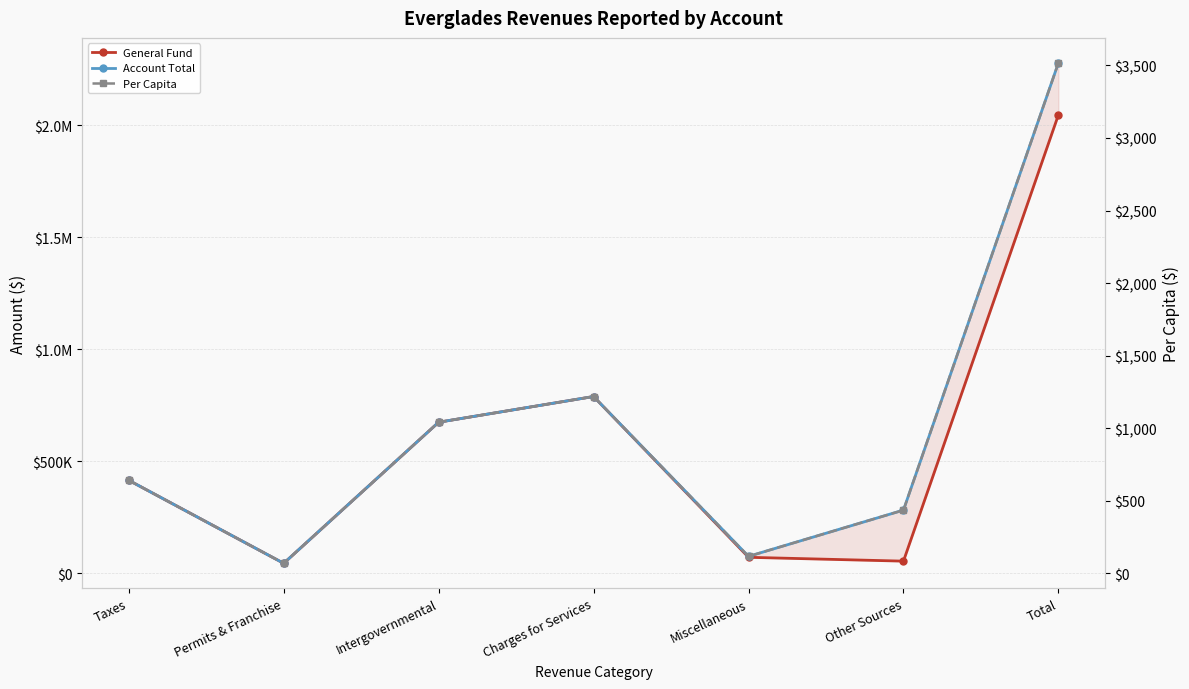

What is the difference between the maximum and second lowest values in the Per Capita series?

3401.7